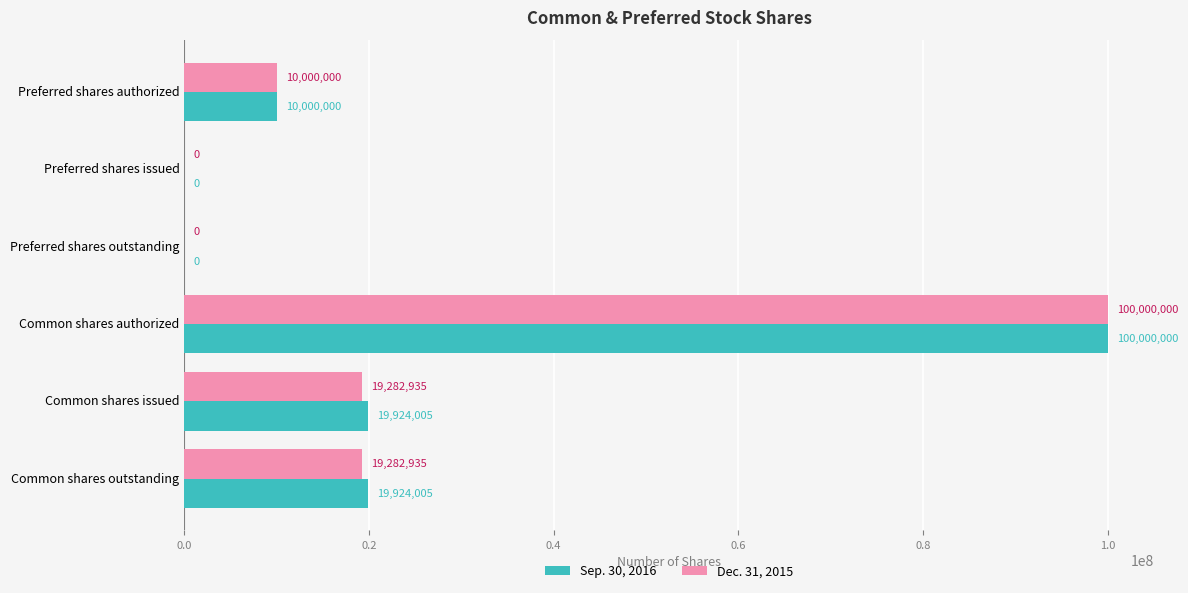

The Dec. 31, 2015 series shows 12271045 at Common shares issued. True or false?

False